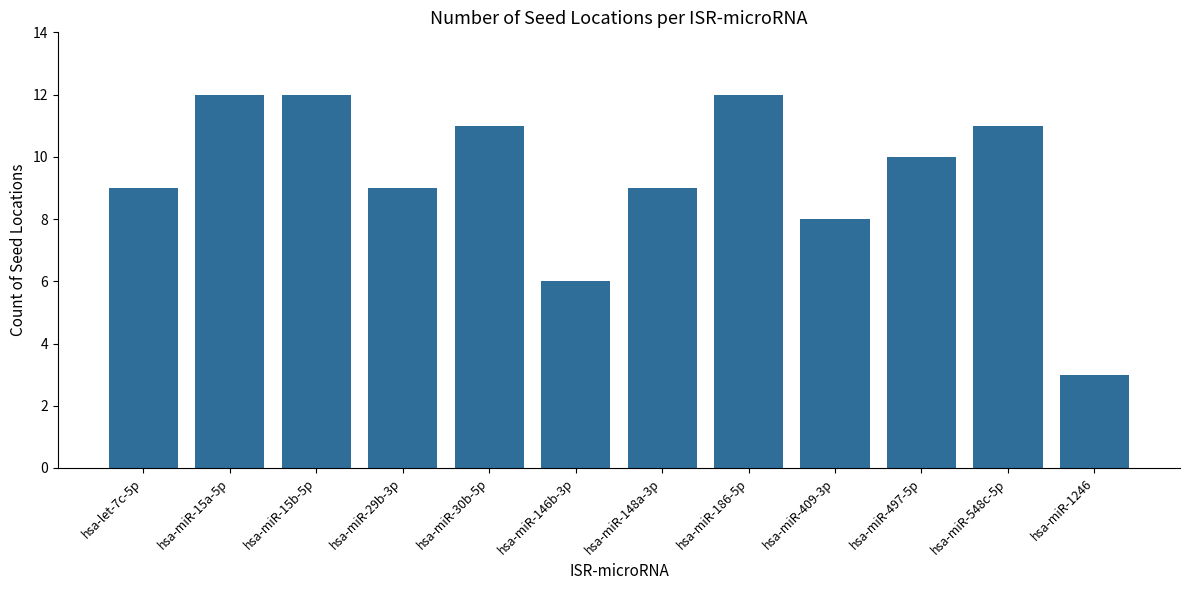

At which category does the chart reach its minimum across all series?

hsa-miR-1246